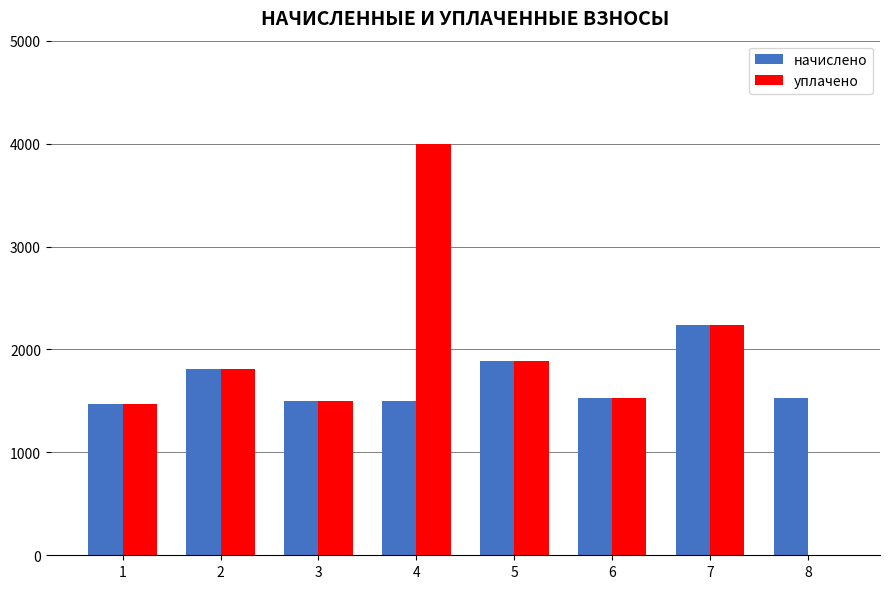

Count the number of data series in this chart.

2